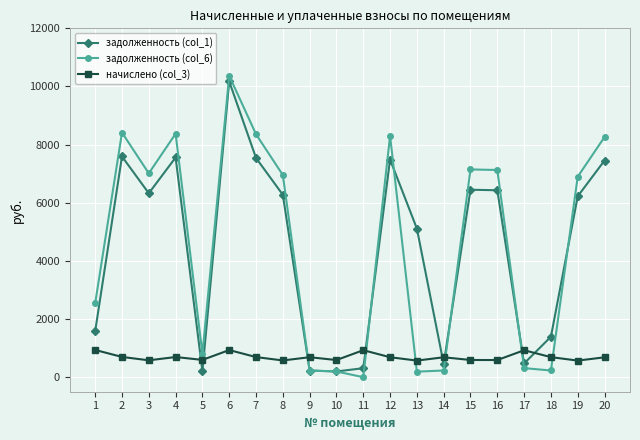

How many data points in начислено (col_3) are above 686?

10